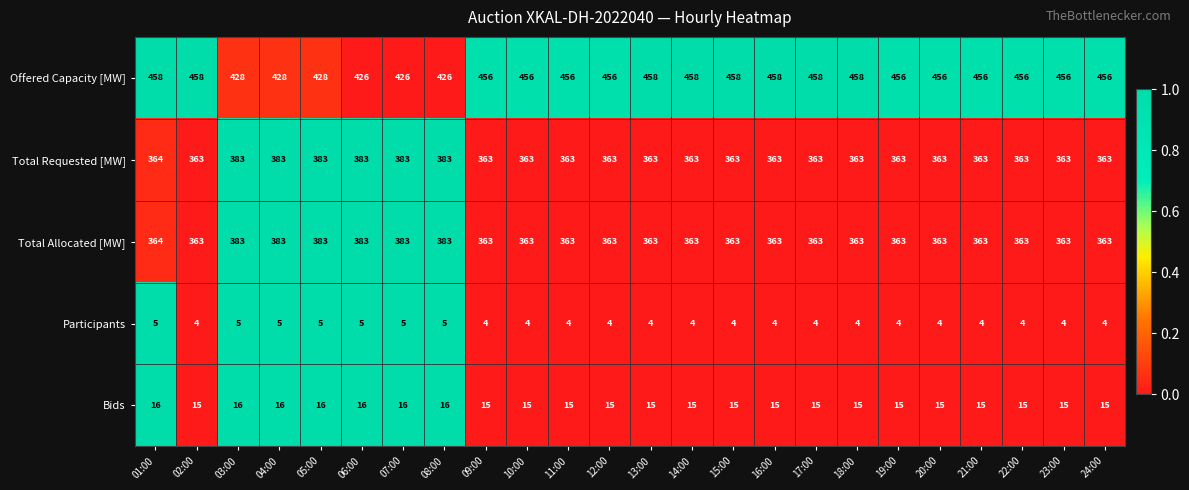

What is the greatest value displayed?

458